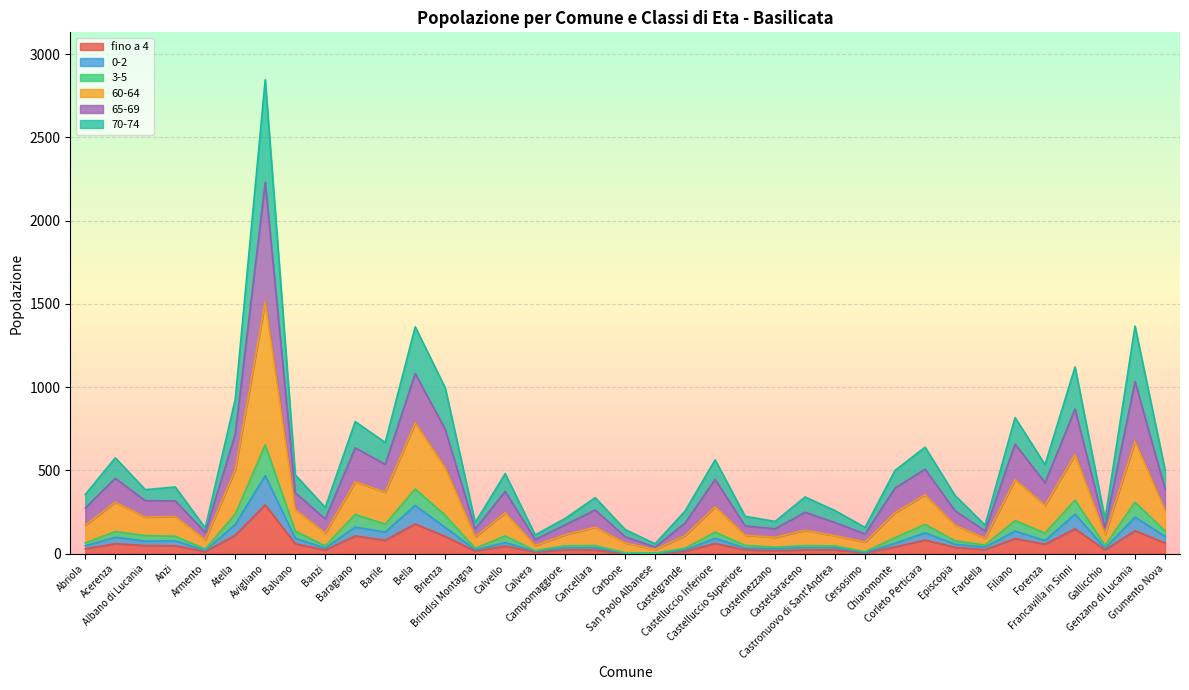

How many data points does each series have?

37